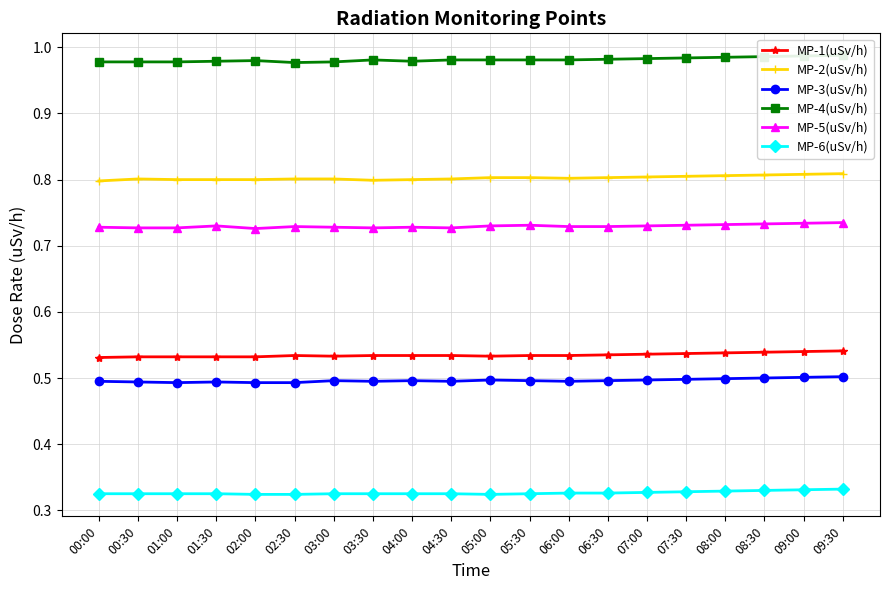

Rank the series at 00:30 from highest to lowest value.

MP-4(uSv/h), MP-2(uSv/h), MP-5(uSv/h), MP-1(uSv/h), MP-3(uSv/h), MP-6(uSv/h)